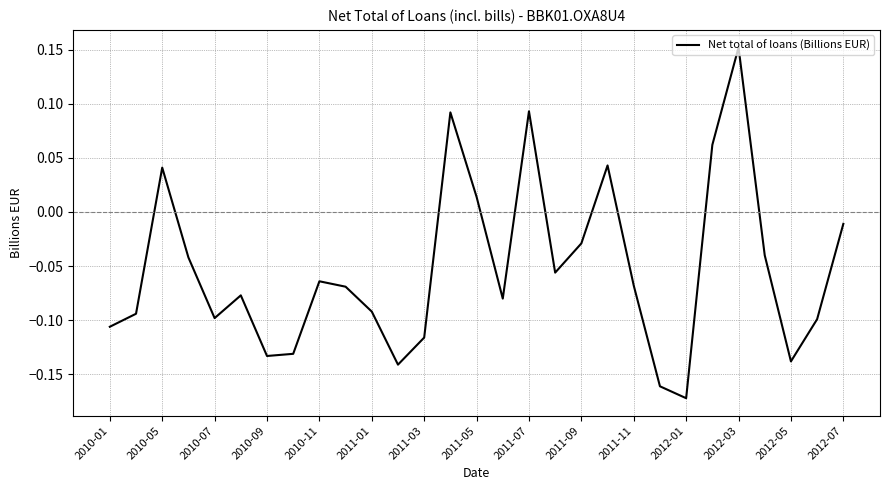

What is the difference between the maximum and minimum values?

0.3